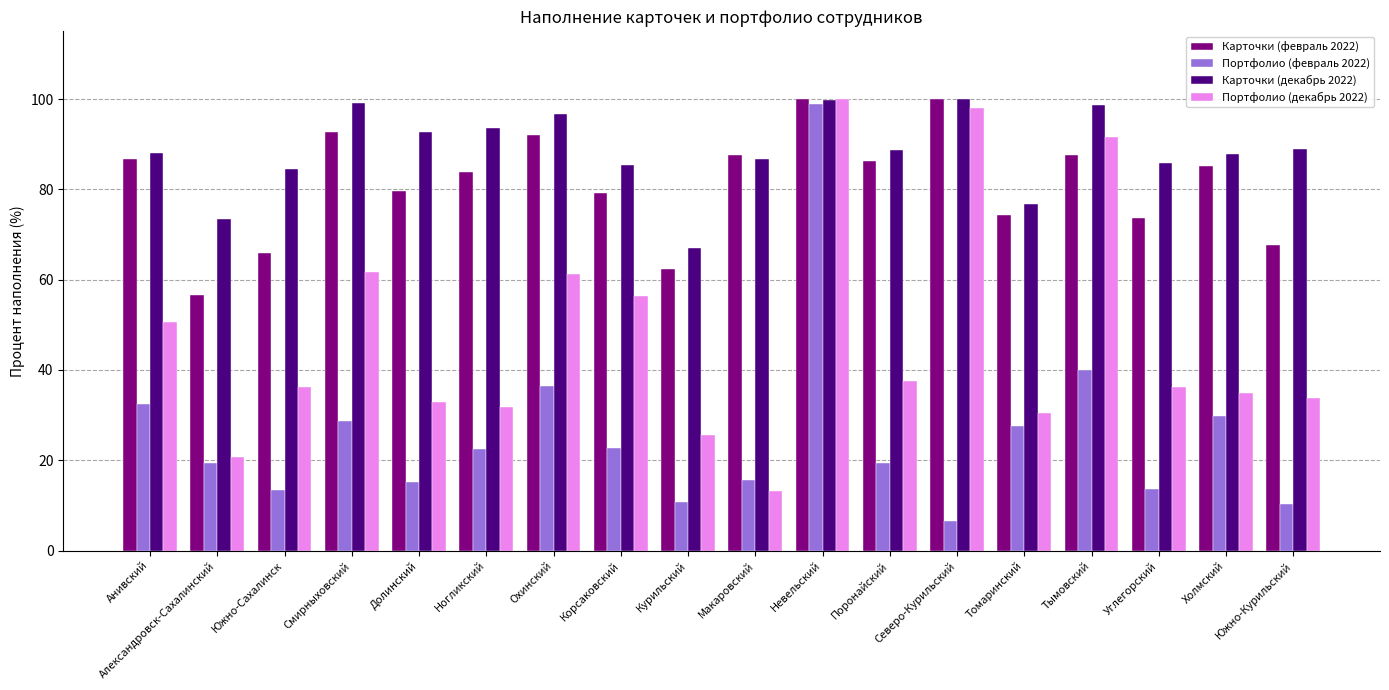

Where does the Портфолио (февраль 2022) series first go above 22?

Анивский